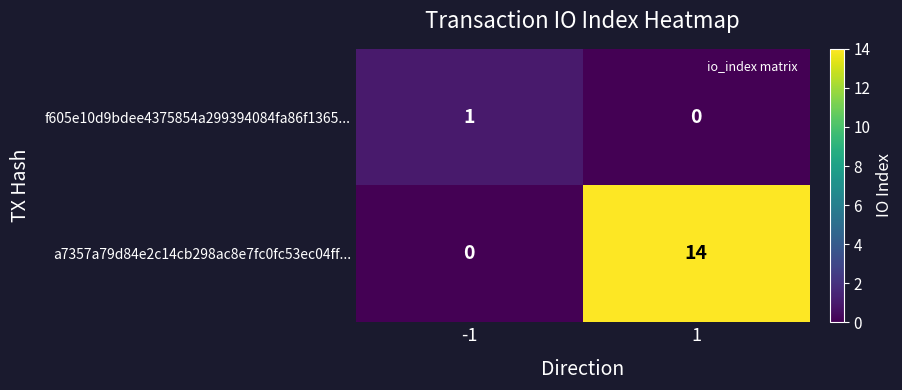

At how many categories does at least one series exceed 0?

2